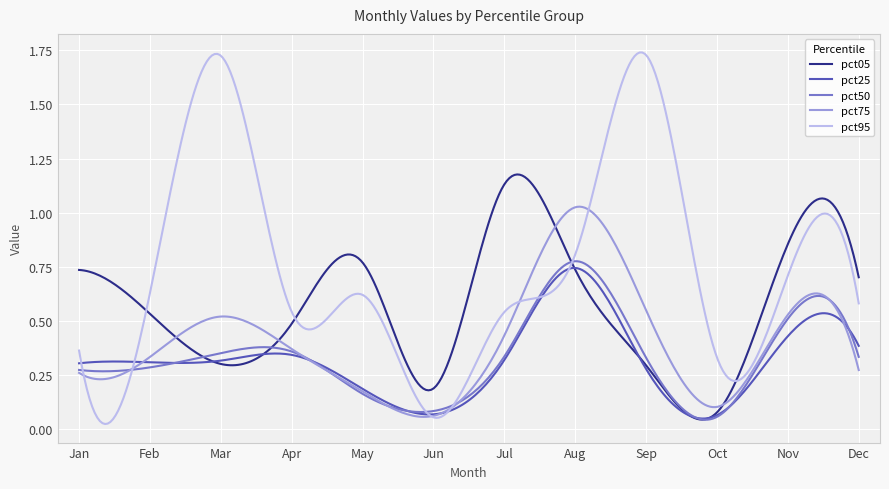

Which series has the widest spread of values?

pct95